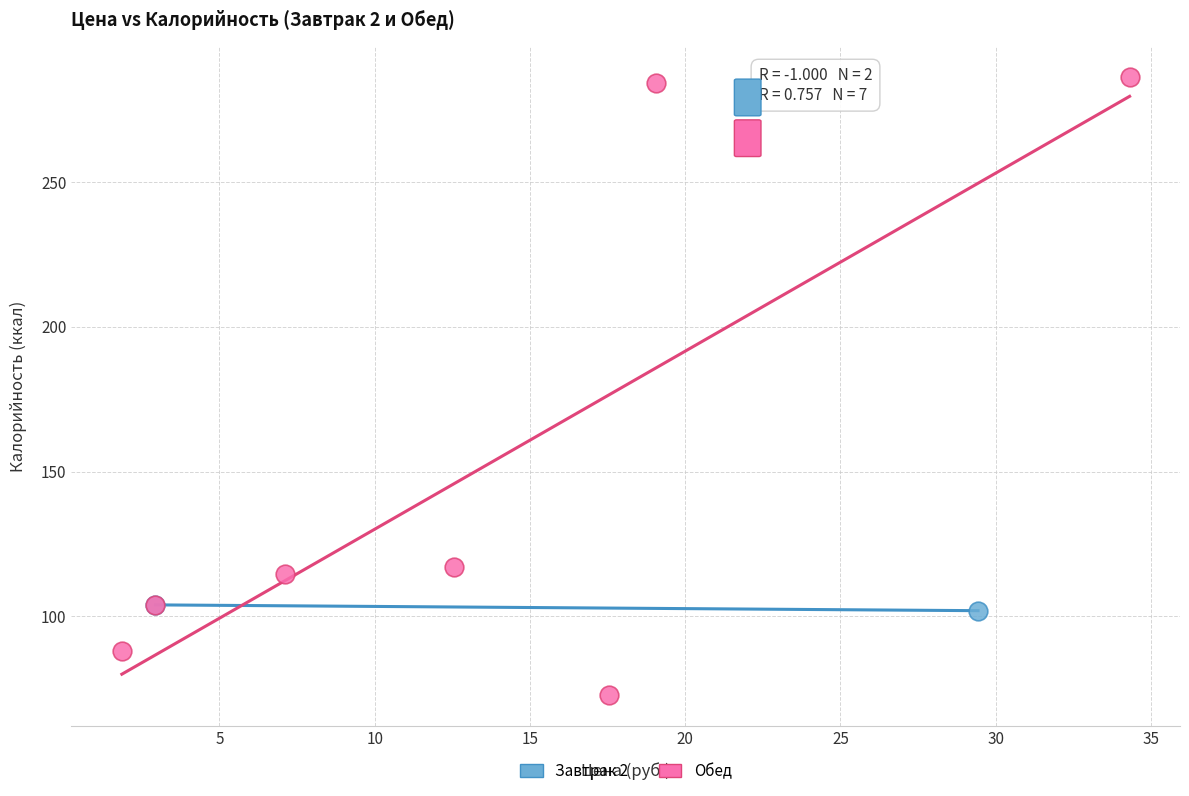

What are all the series names shown in the legend?

Завтрак 2, Обед